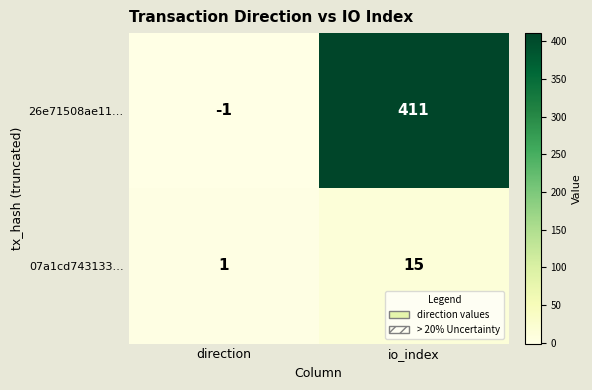

At which category is the sum across all series the highest?

io_index